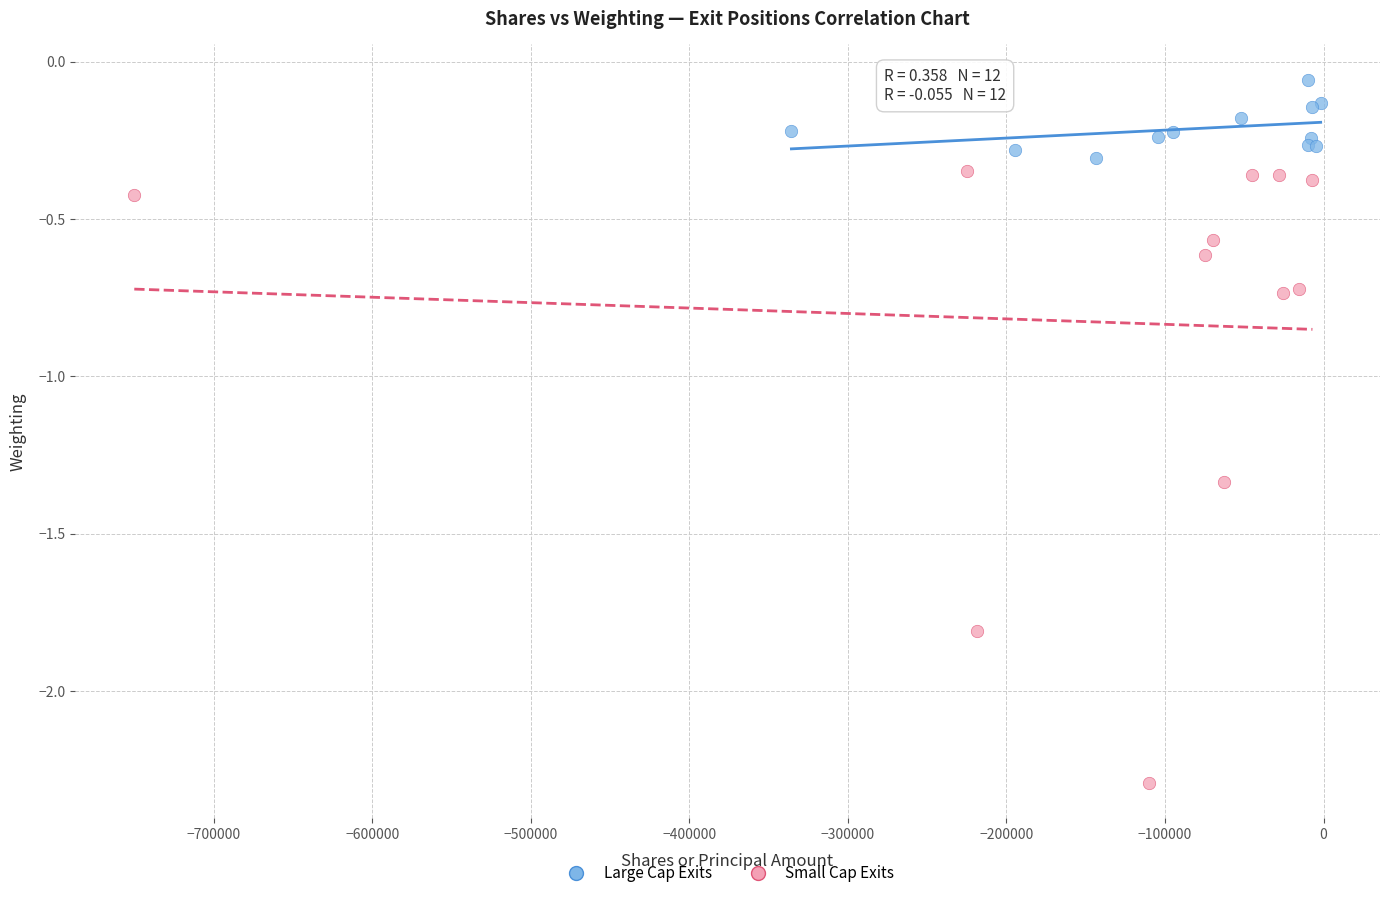

Which series has the largest Y range (max minus min)?

Small Cap Exits